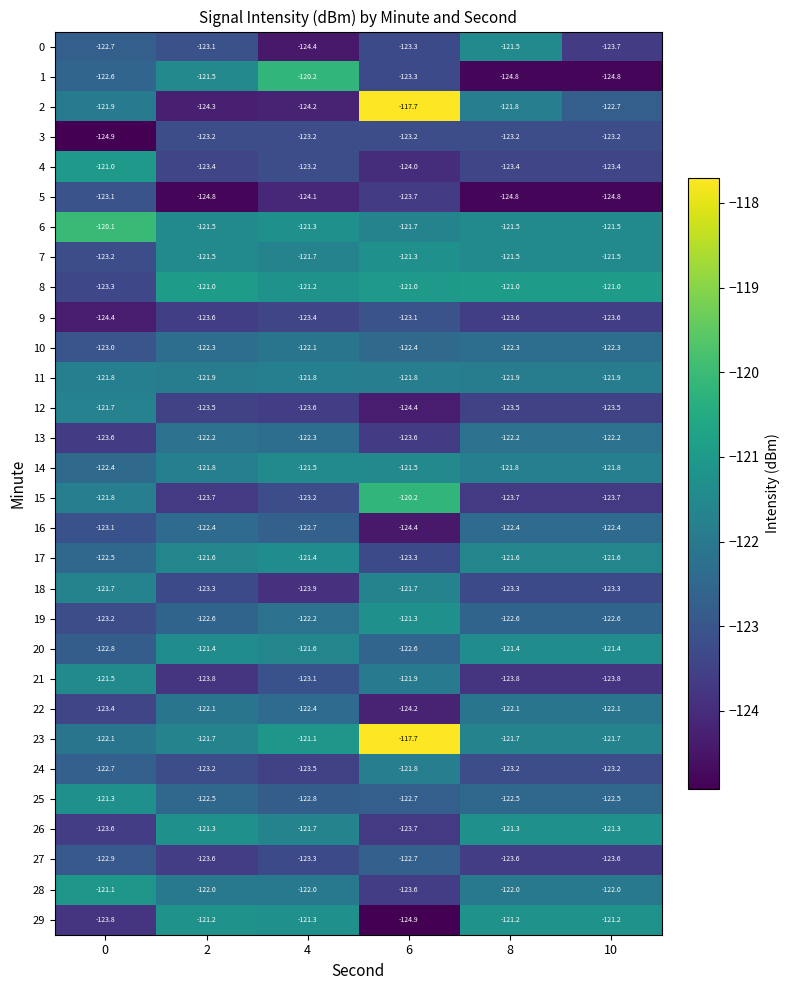

What is the sum of the 29 values at 8 and 6?

-246.1